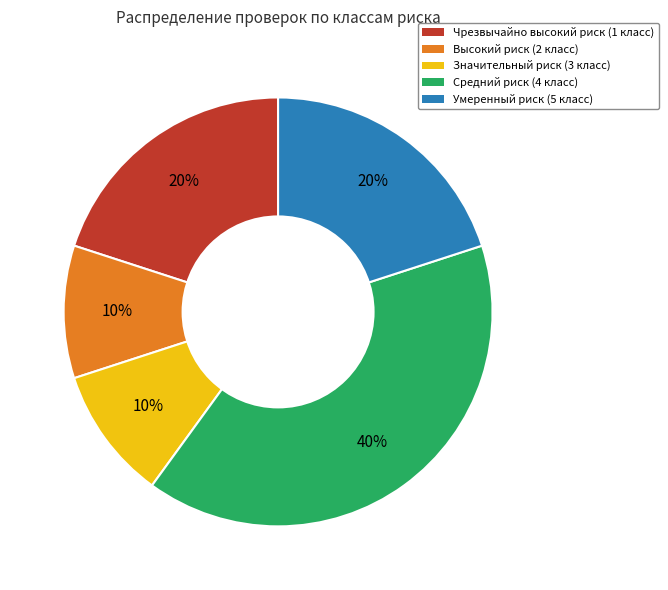

How many segments does this pie chart have?

5